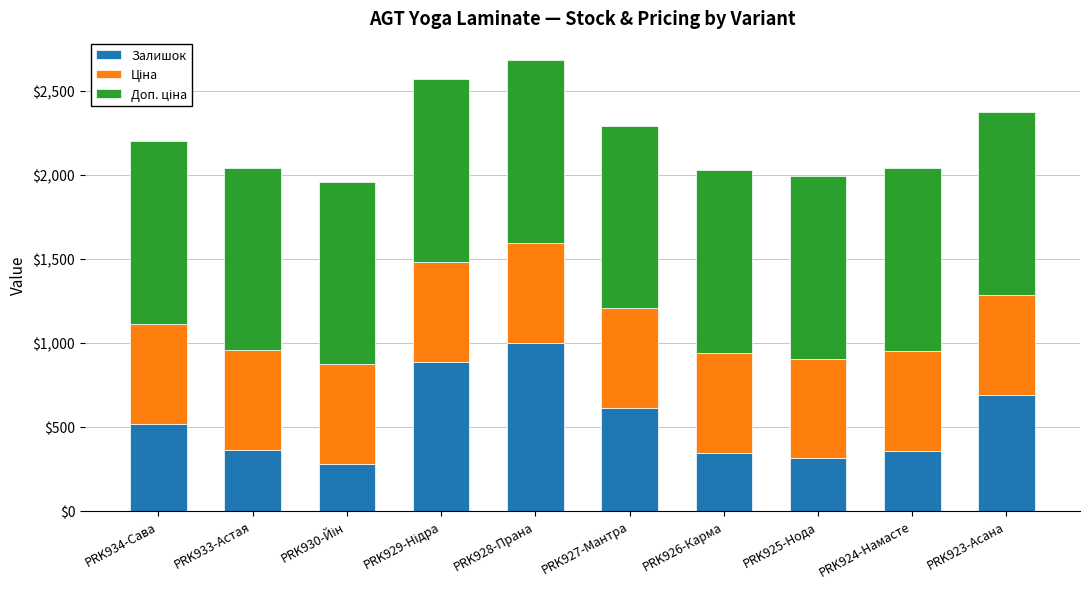

The value of Залишок at PRK926-Карма is 496.9. True or false?

False